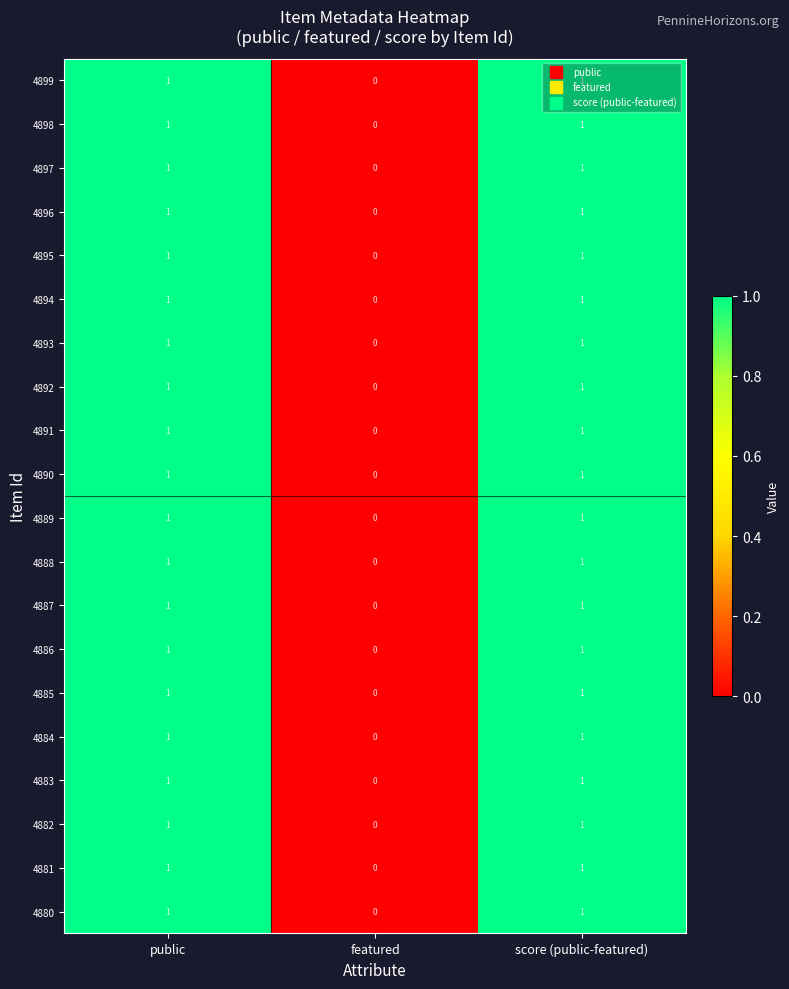

What is the total value across all series at public?

20